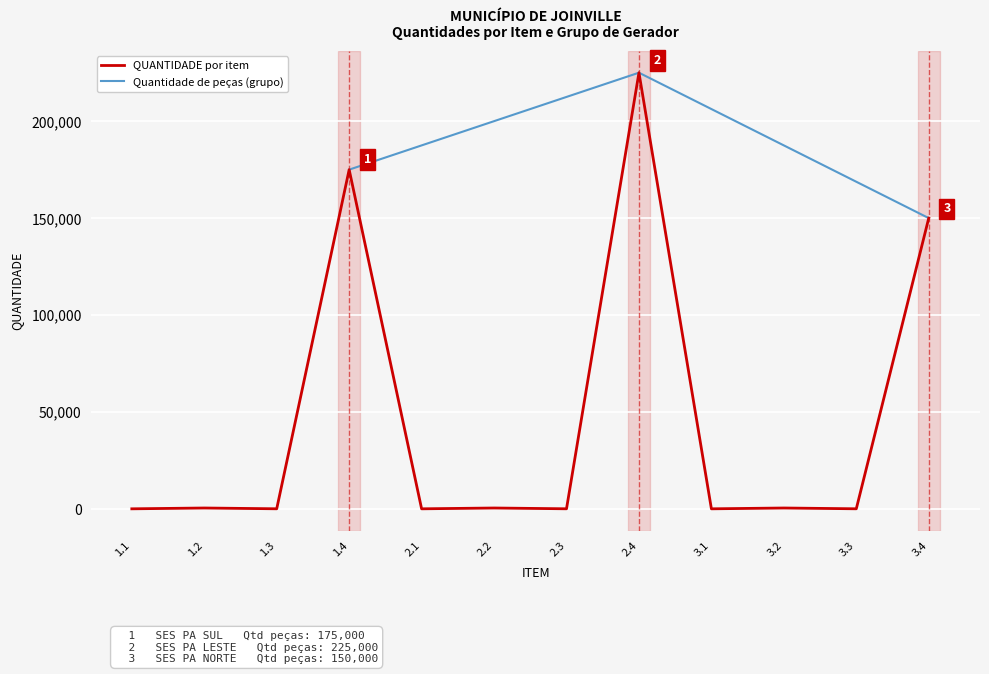

True or false: BDI and CUSTO_UNITARIO cross at least once.

False